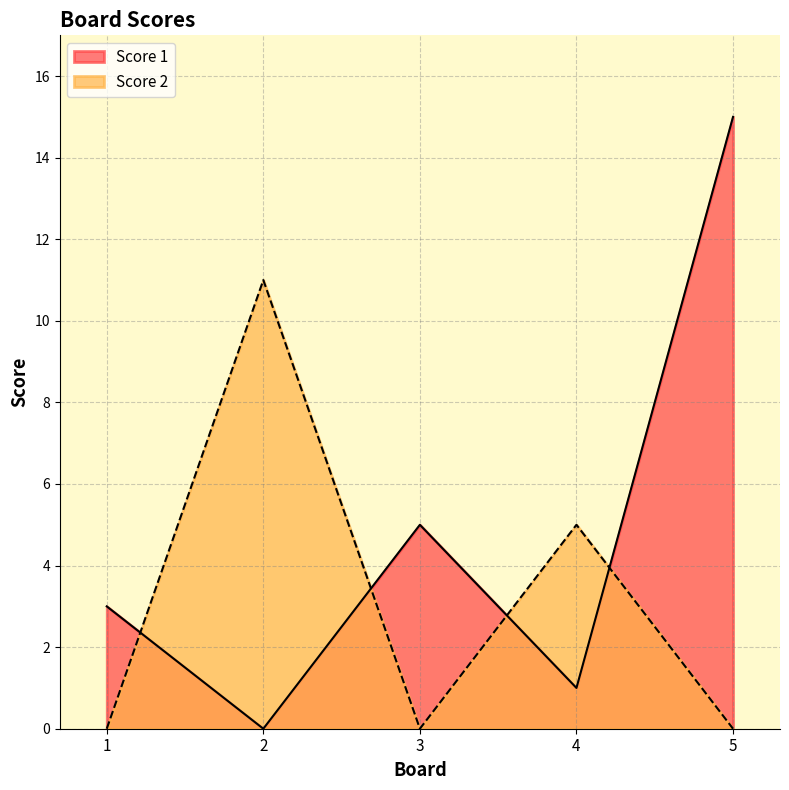

Which has a higher value, 5 or 1?

5